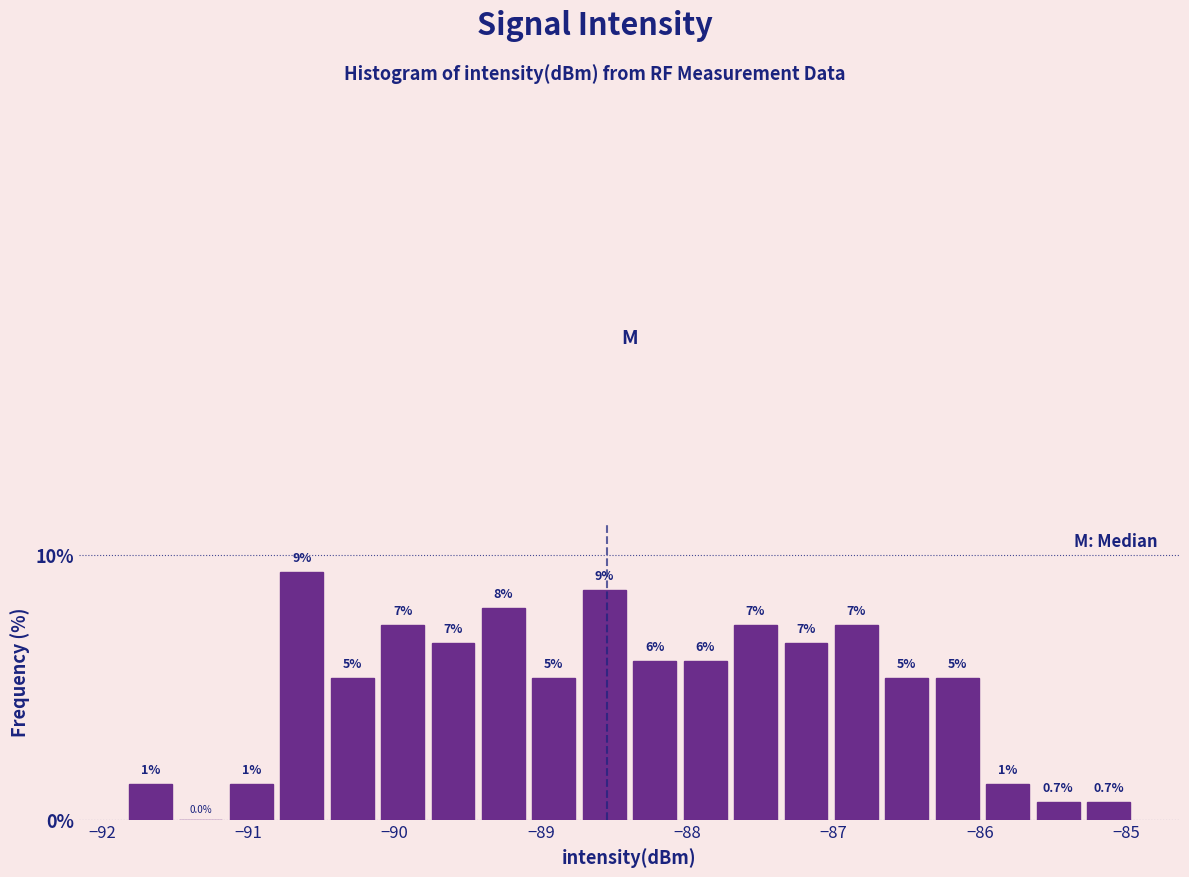

Read against the x-axis, roughly where is the centre of the tallest bar?

-90.6